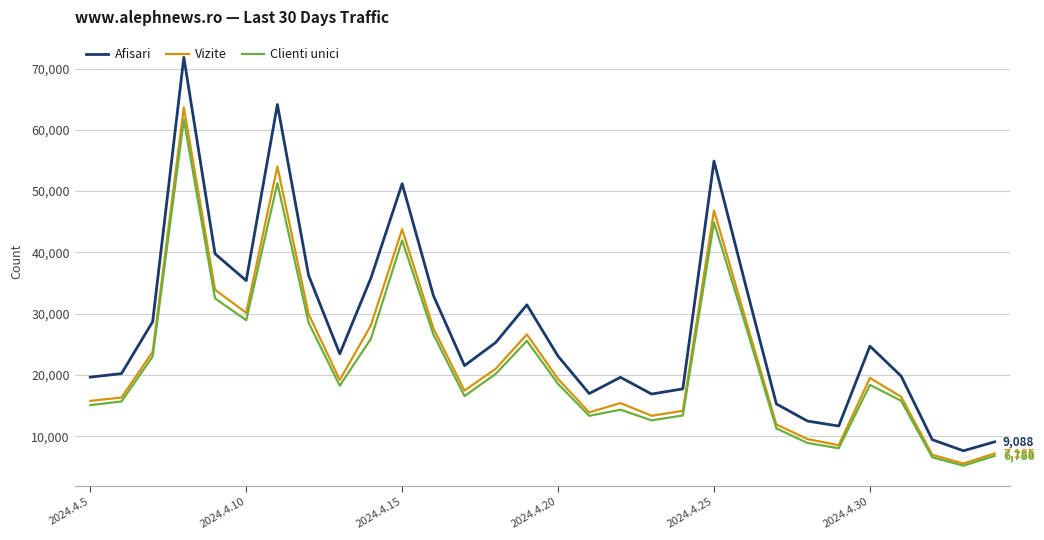

Which series has the largest range (max minus min)?

Afisari